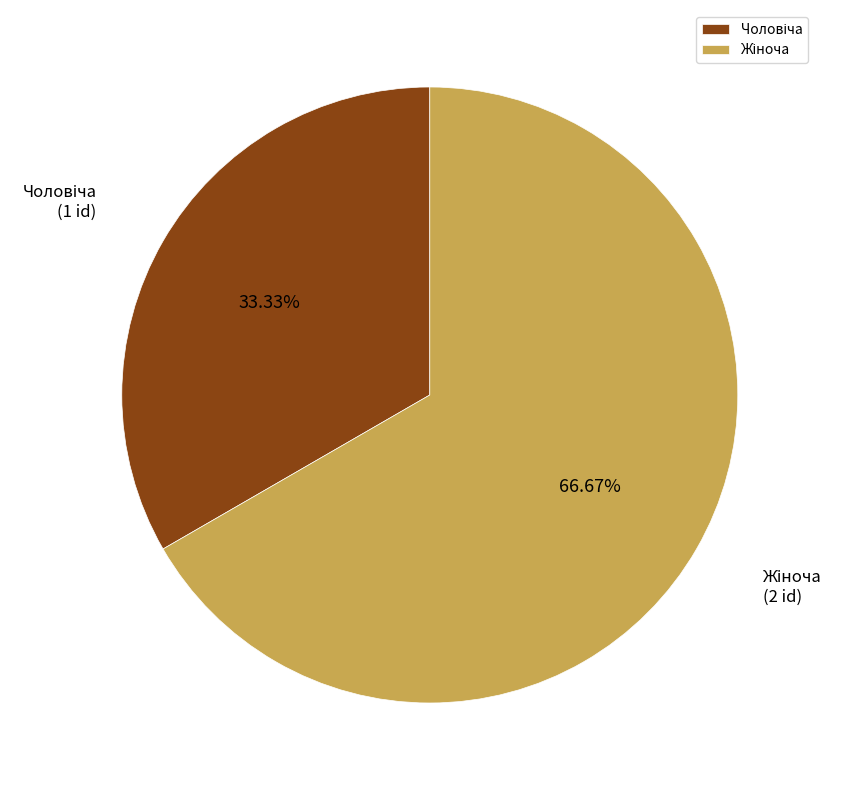

Is there a majority slice in this chart?

Yes